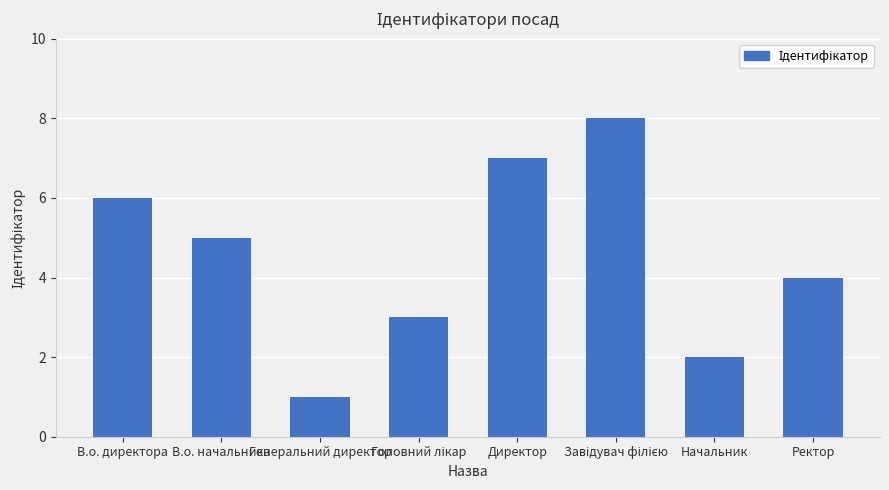

What is the difference between the second highest and second lowest values?

5